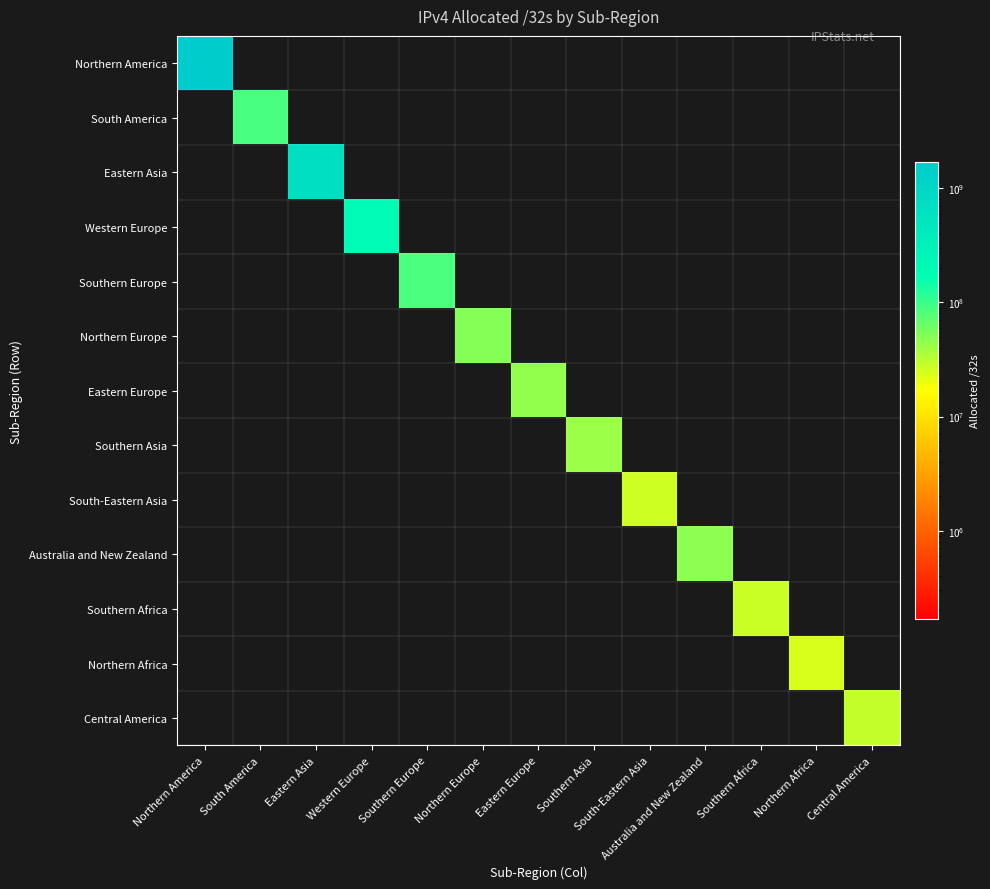

Which label corresponds to the largest value in the chart?

Northern America